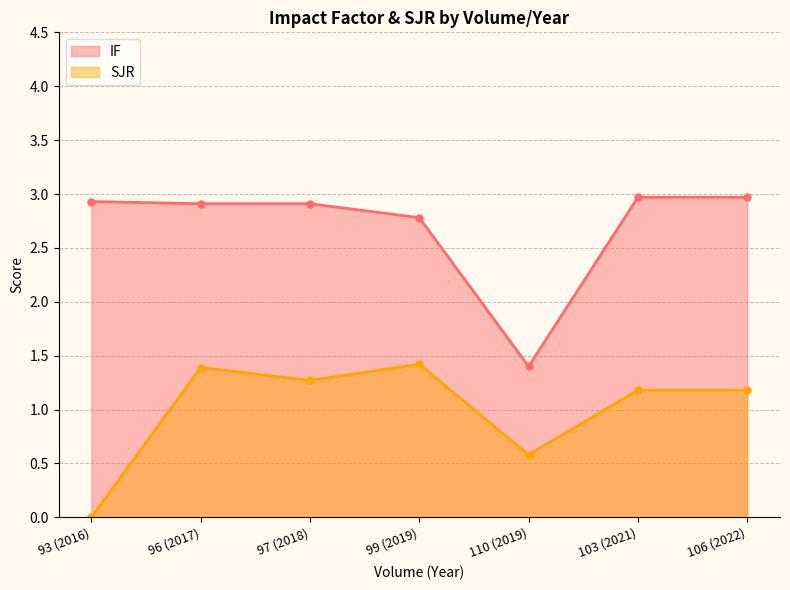

Does the chart display data point markers on the line(s)?

Yes